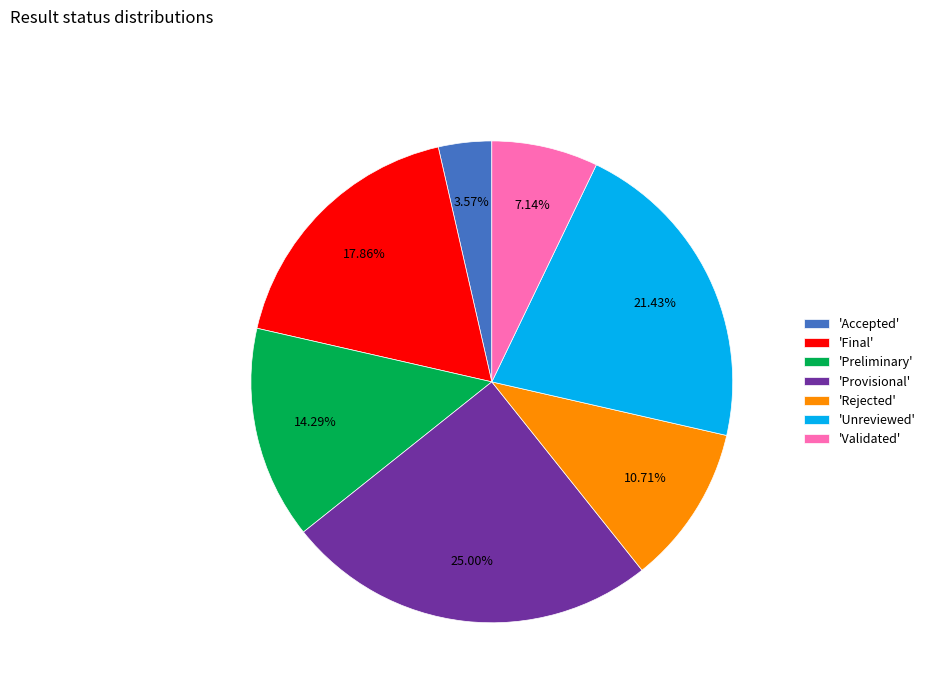

Approximately how many times larger is the value at 'Validated' compared to 'Preliminary'?

0.5